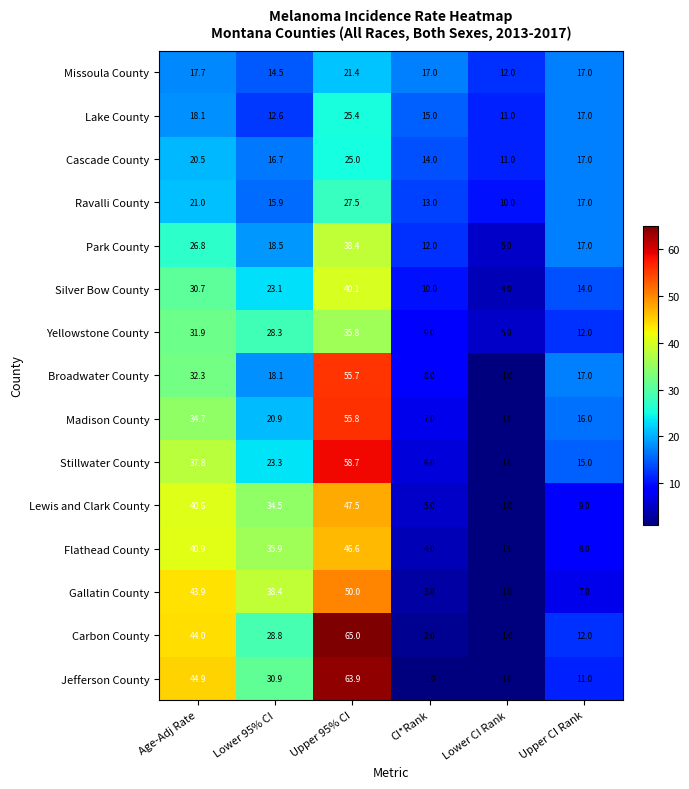

The Flathead County series shows 40.9 at Age-Adj Rate. True or false?

True